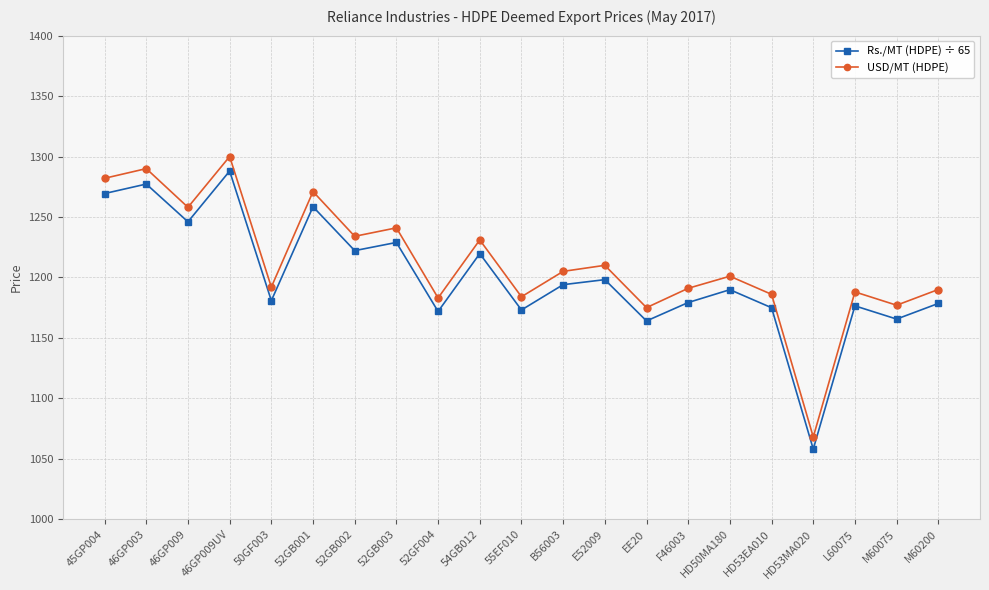

The Rs./MT (HDPE) ÷ 65 series shows 1178.5 at M60200. True or false?

True